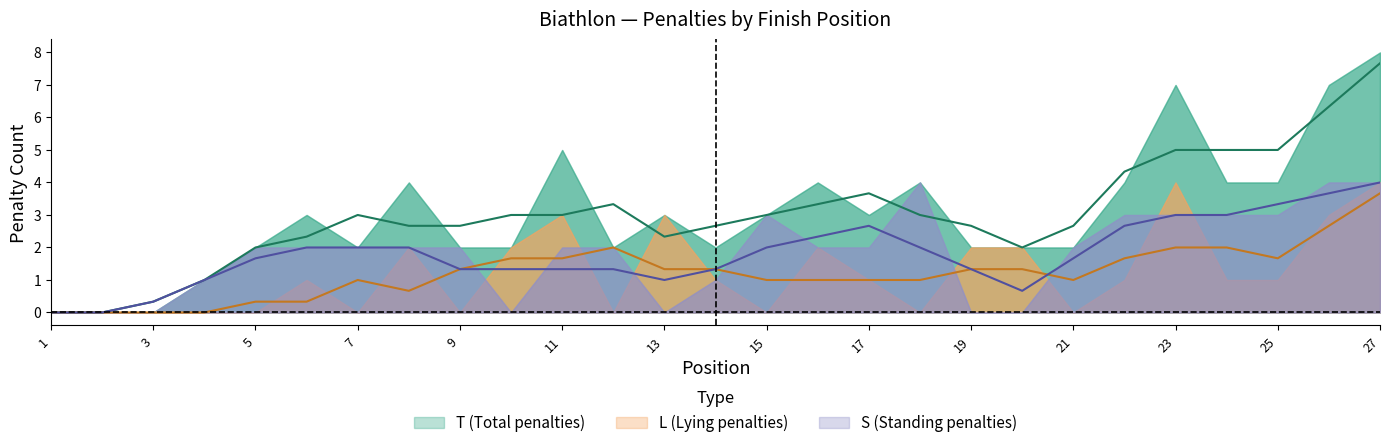

What is the difference between the T values at 5 and 8?

2